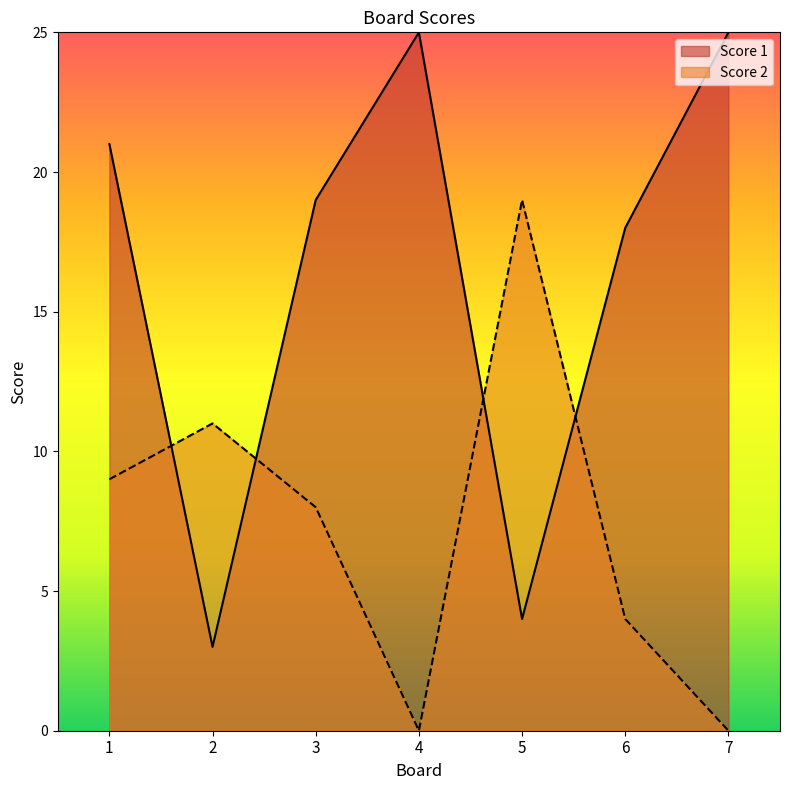

How many data points in Score 1 are above 19?

3